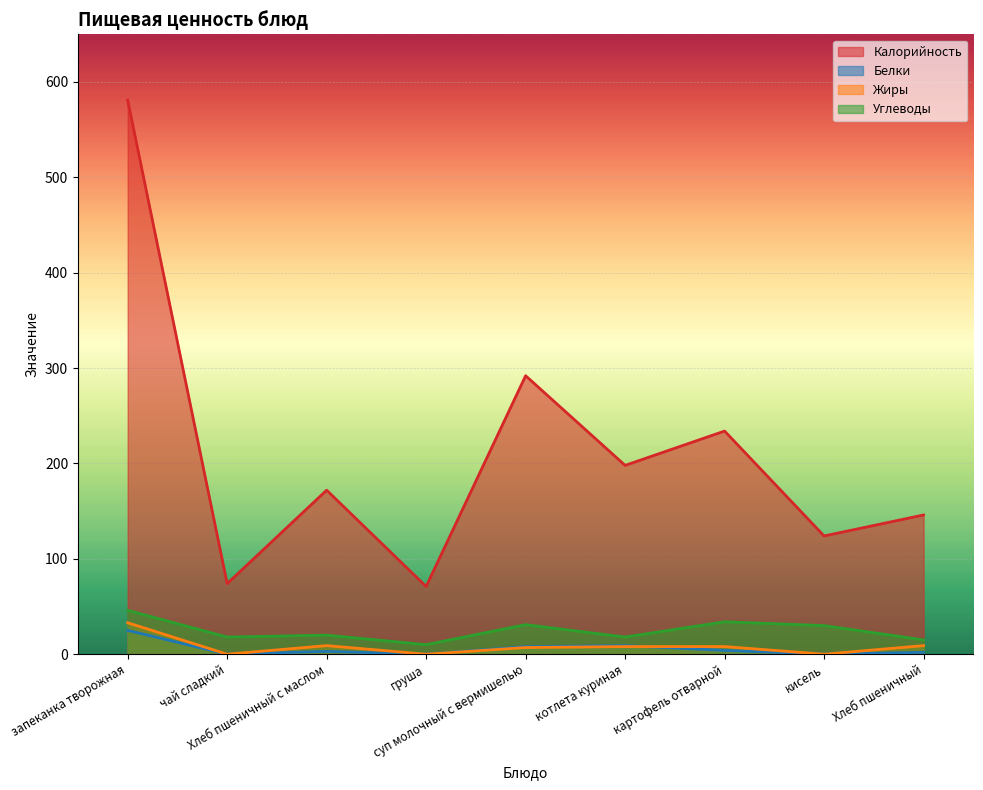

True or false: Углеводы and Жиры intersect in this chart.

False